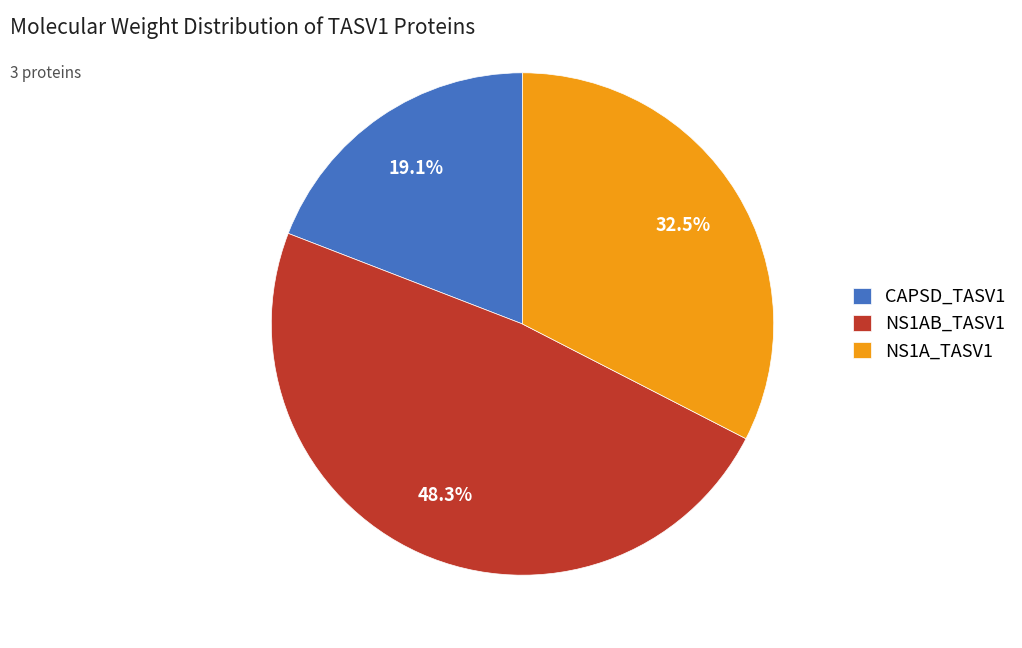

What is the total percentage of CAPSD_TASV1 and NS1A_TASV1?

51.7%